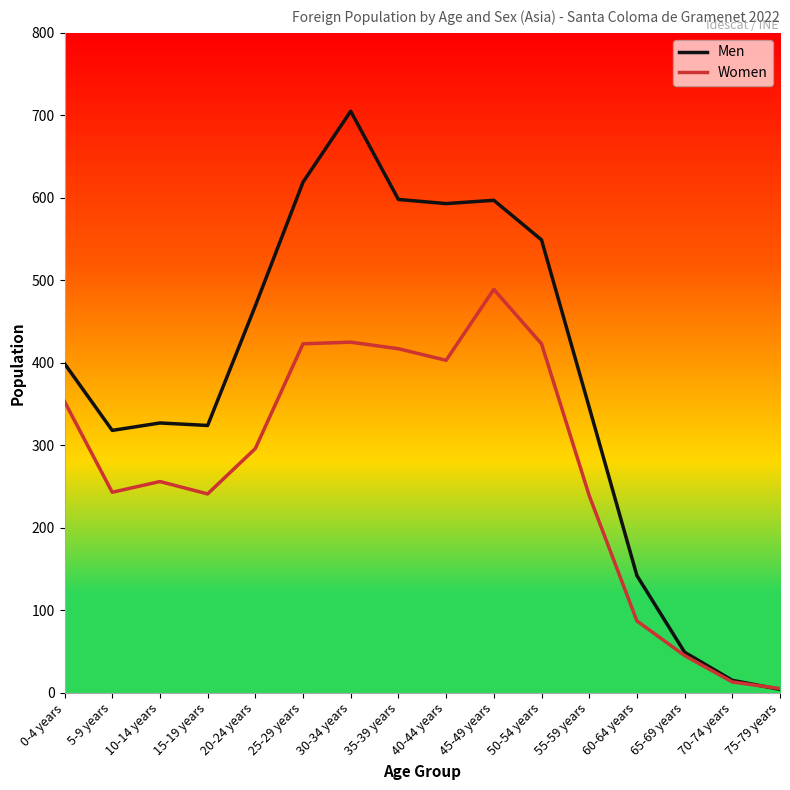

At how many categories does at least one series exceed 683?

1